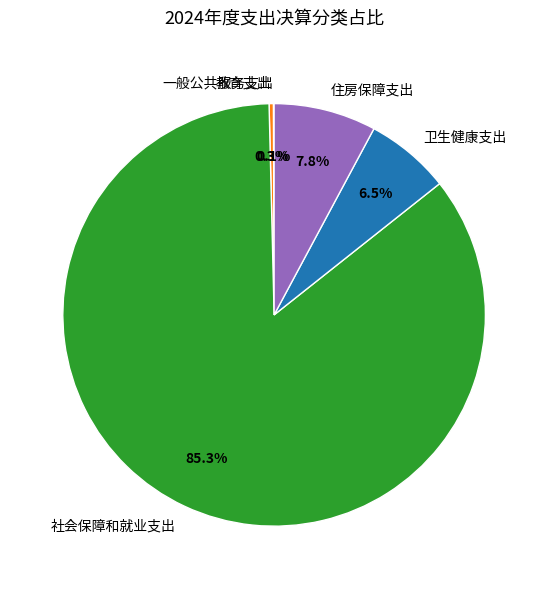

Which category has the biggest portion of the pie?

社会保障和就业支出